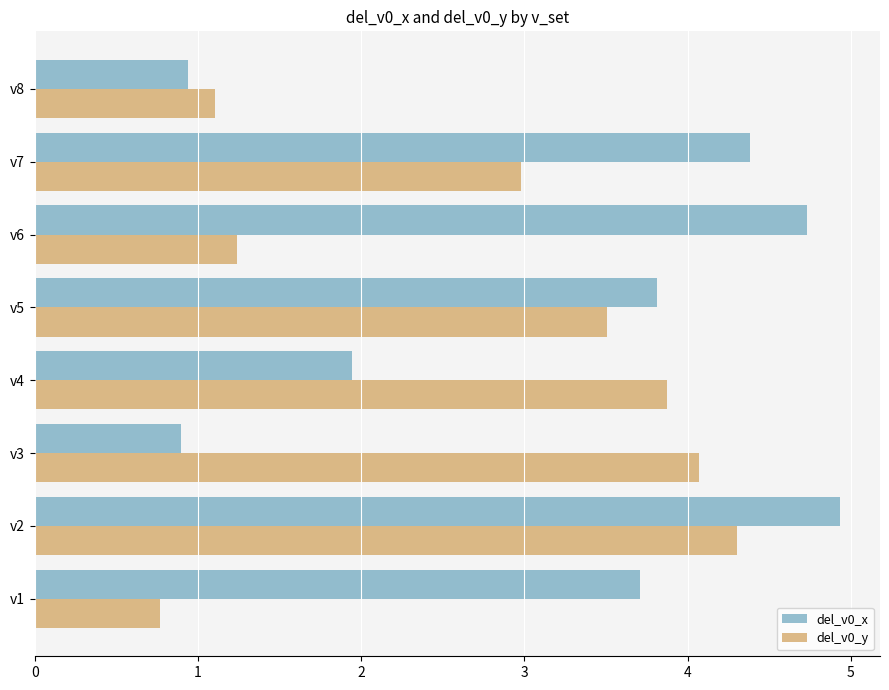

What is the difference between the highest and lowest values at v2?

0.6